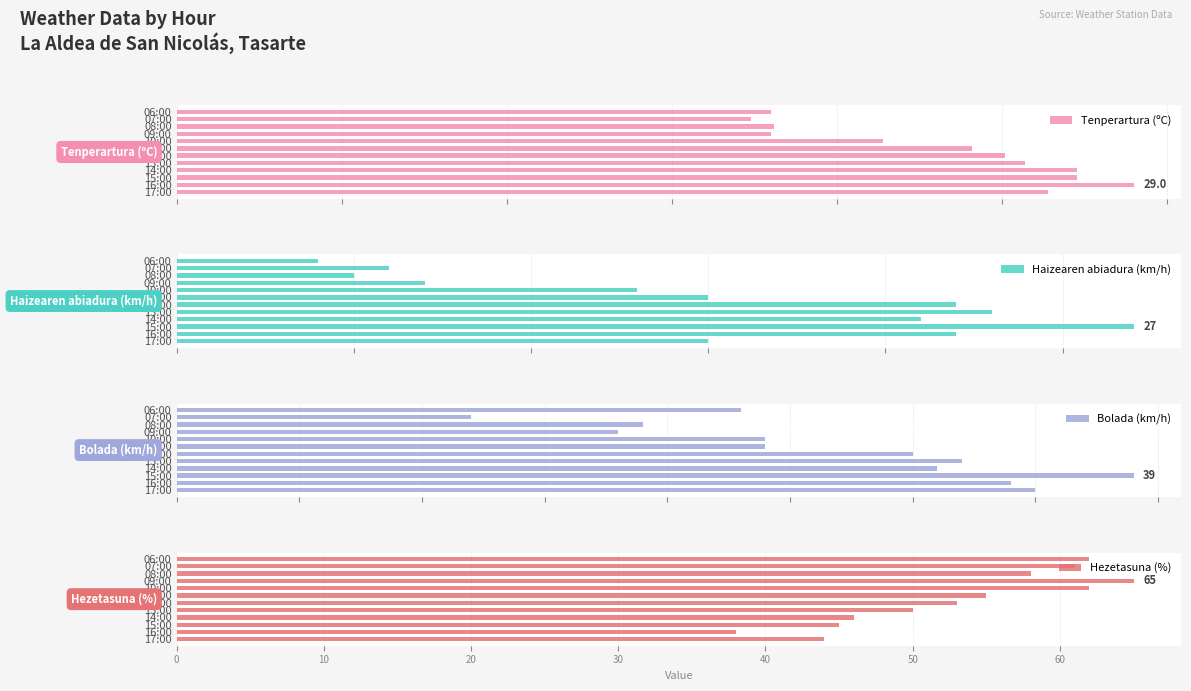

Which category has the lowest value in the Tenperartura (ºC) series?

07:00